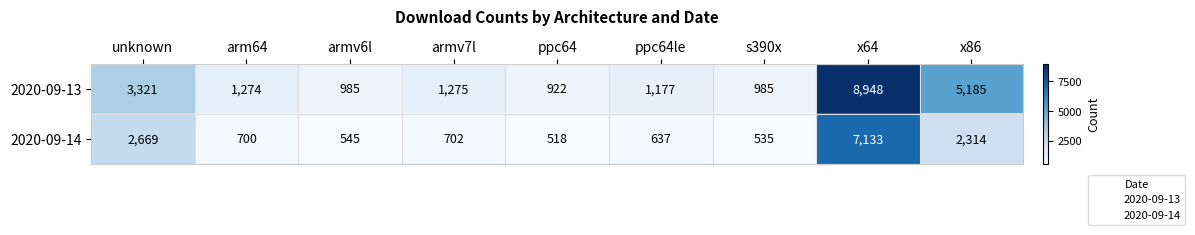

What is the difference between the maximum and minimum values in the 2020-09-13 series?

8026